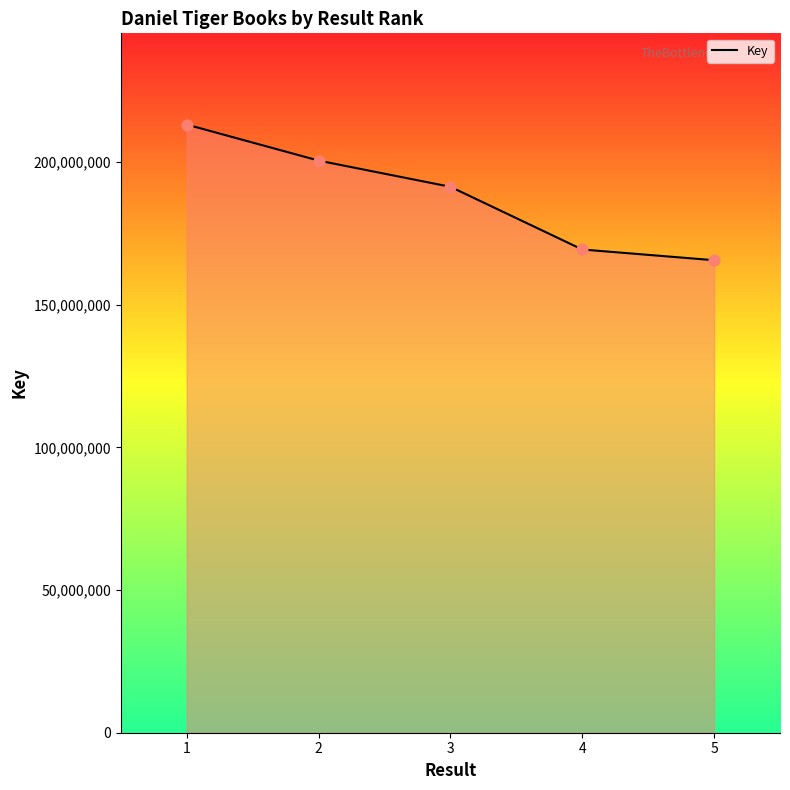

What is the ratio of the value at 2 to the value at 5?

1.2